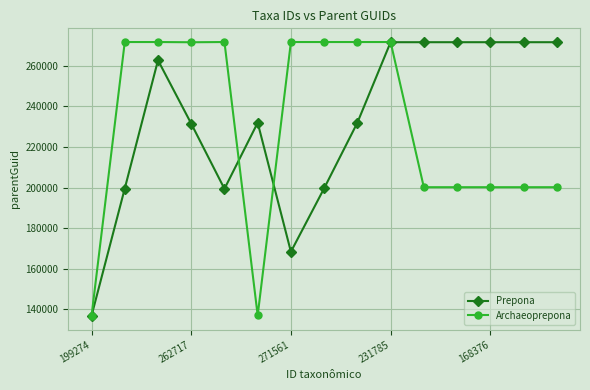

What is the value of the Prepona point at the 6th from the left?

231943